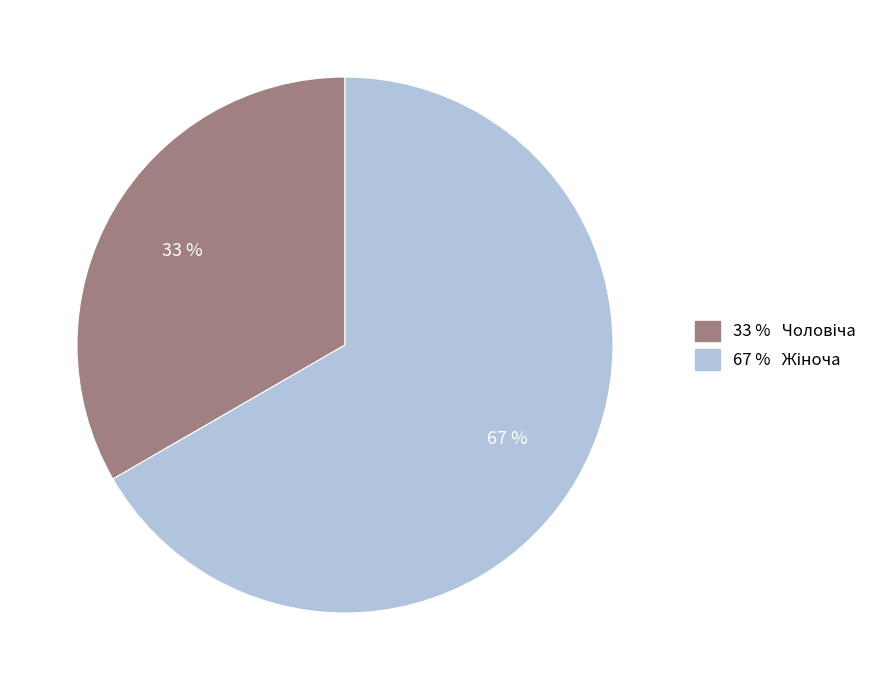

Does any single category account for the majority?

Yes